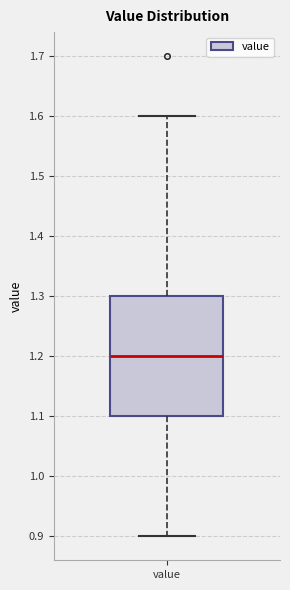

Transcribe this box plot: give where the median line is, the range the box spans, and where the two whiskers end, as read against the y-axis. The values are not printed on the chart, so give them approximately, as read against the axis.

median 1.2, box 1.1 to 1.3, whiskers 0.9 to 1.6